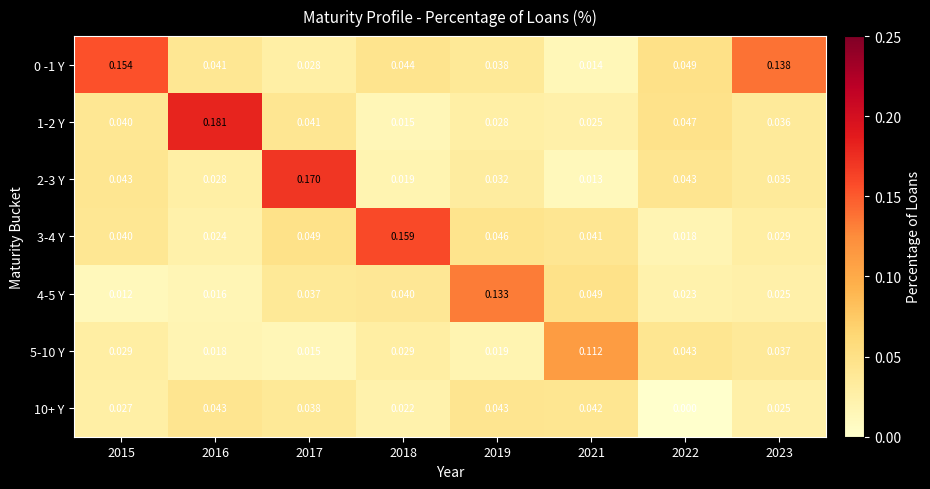

Is the value of 0 -1 Y at 2017 greater than the value of 10+ Y at 2022?

Yes